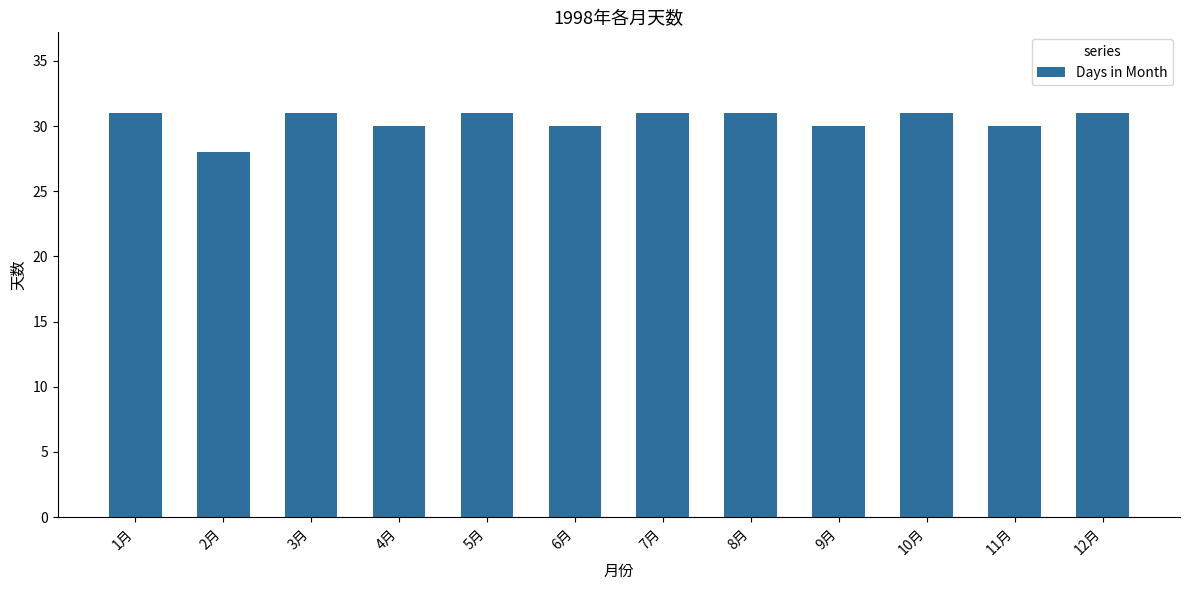

What is the sum of the values at 5月 and 12月?

62